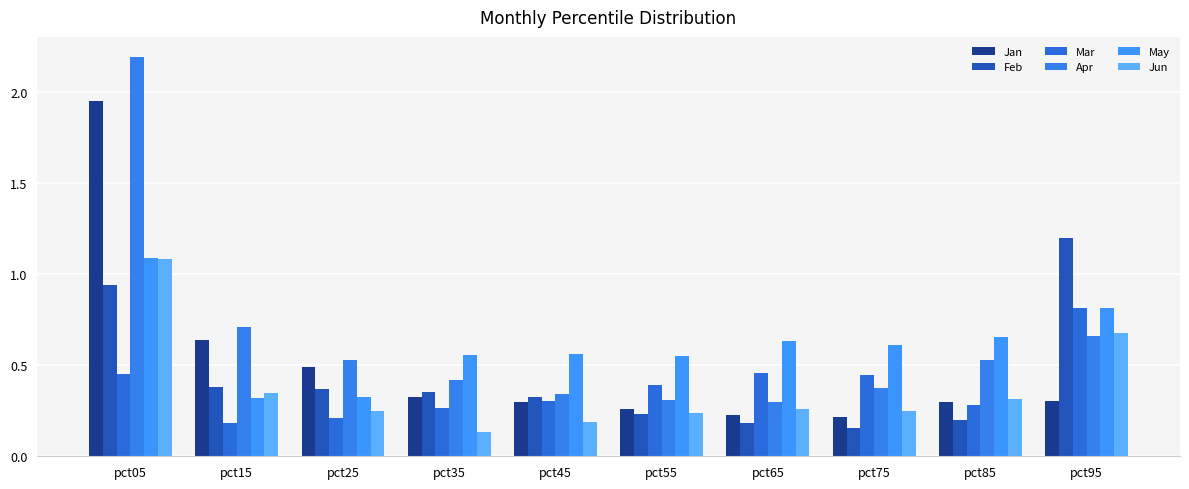

Reading left to right, what are all the values shown in this chart?

Jan: pct05=2.0	pct15=0.6	pct25=0.5	pct35=0.3	pct45=0.3	pct55=0.3	pct65=0.2	pct75=0.2	pct85=0.3	pct95=0.3
Feb: pct05=0.9	pct15=0.4	pct25=0.4	pct35=0.4	pct45=0.3	pct55=0.2	pct65=0.2	pct75=0.2	pct85=0.2	pct95=1.2
Mar: pct05=0.5	pct15=0.2	pct25=0.2	pct35=0.3	pct45=0.3	pct55=0.4	pct65=0.5	pct75=0.4	pct85=0.3	pct95=0.8
Apr: pct05=2.2	pct15=0.7	pct25=0.5	pct35=0.4	pct45=0.3	pct55=0.3	pct65=0.3	pct75=0.4	pct85=0.5	pct95=0.7
May: pct05=1.1	pct15=0.3	pct25=0.3	pct35=0.6	pct45=0.6	pct55=0.6	pct65=0.6	pct75=0.6	pct85=0.7	pct95=0.8
Jun: pct05=1.1	pct15=0.3	pct25=0.3	pct35=0.1	pct45=0.2	pct55=0.2	pct65=0.3	pct75=0.3	pct85=0.3	pct95=0.7